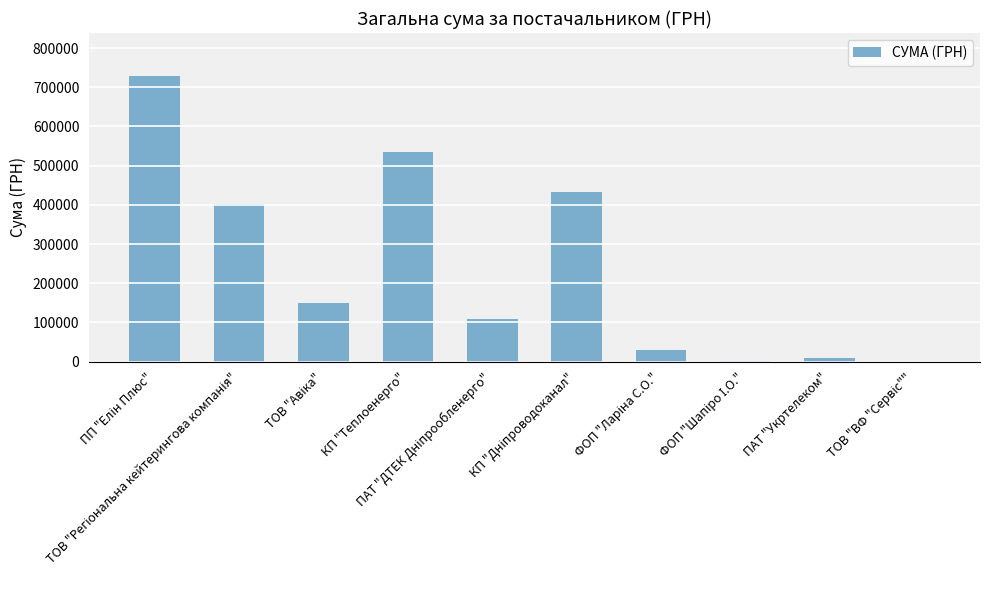

What is the maximum value shown in the chart?

729064.6